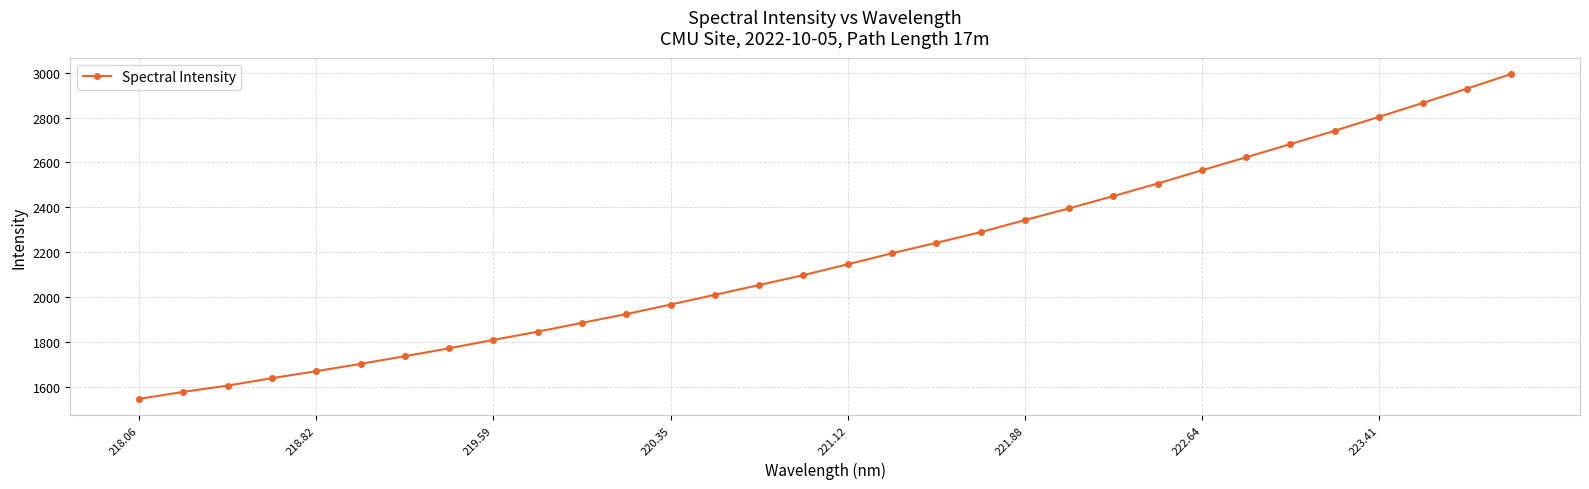

What is the greatest value displayed?

2994.1